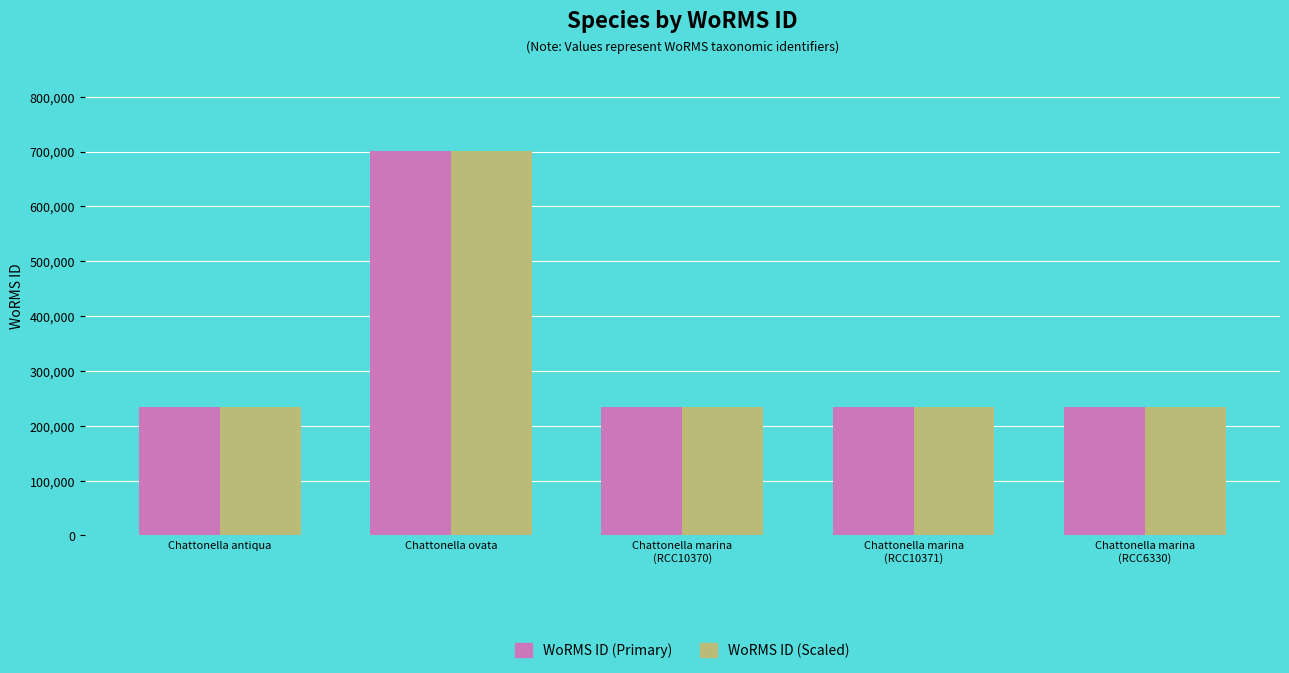

How many bars are there in total?

10